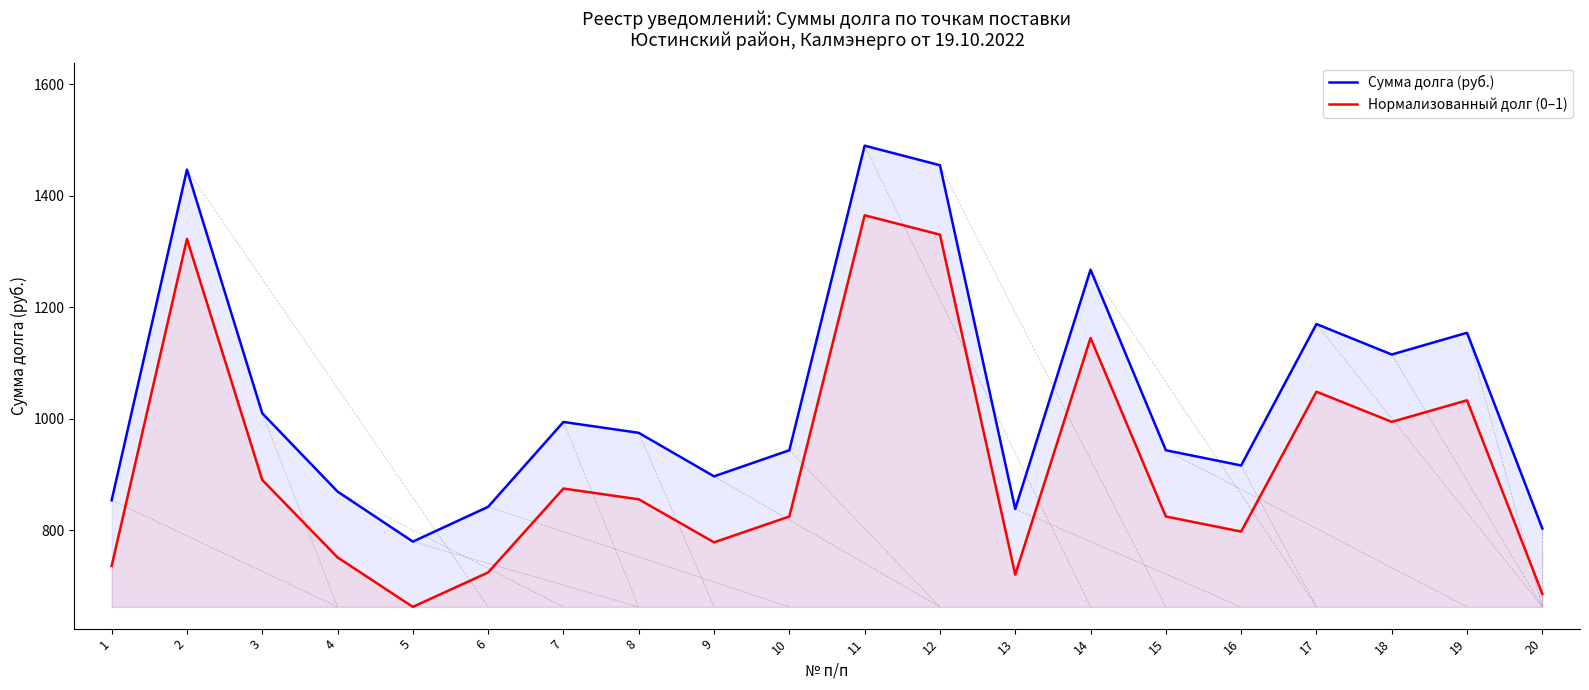

What is the difference between the Нормализованный долг (0–1) values at 13 and 11?

644.1